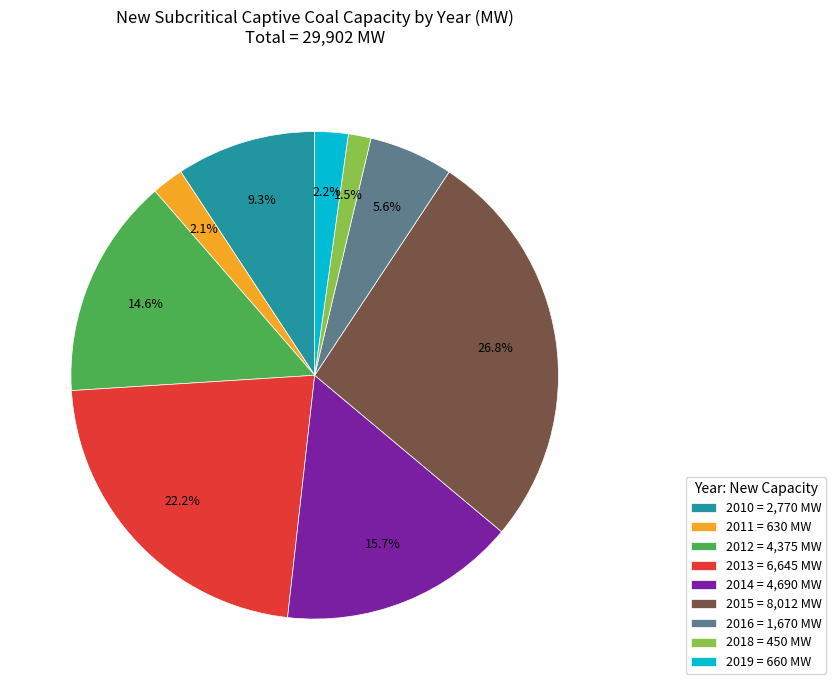

Does any single category account for the majority?

No